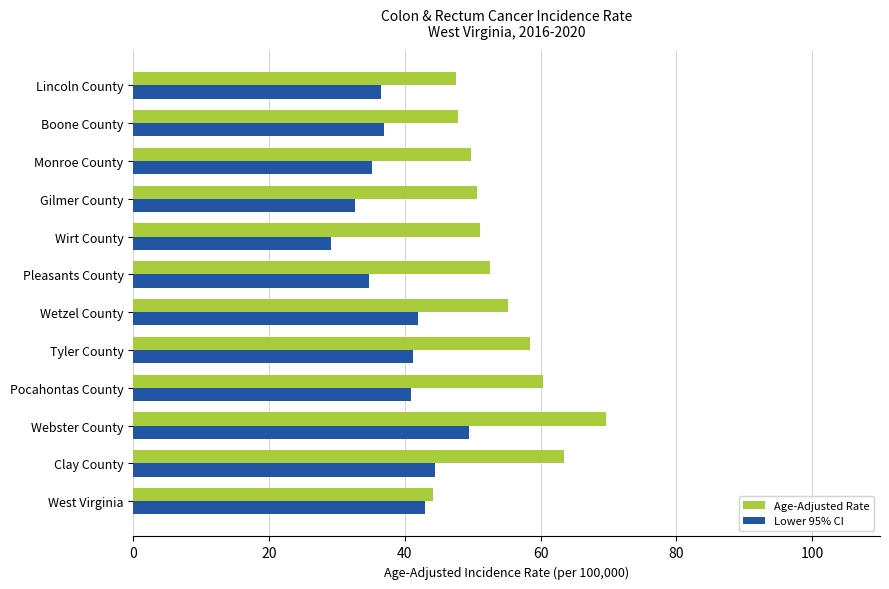

Which series has the largest total across all categories?

Age-Adjusted Rate